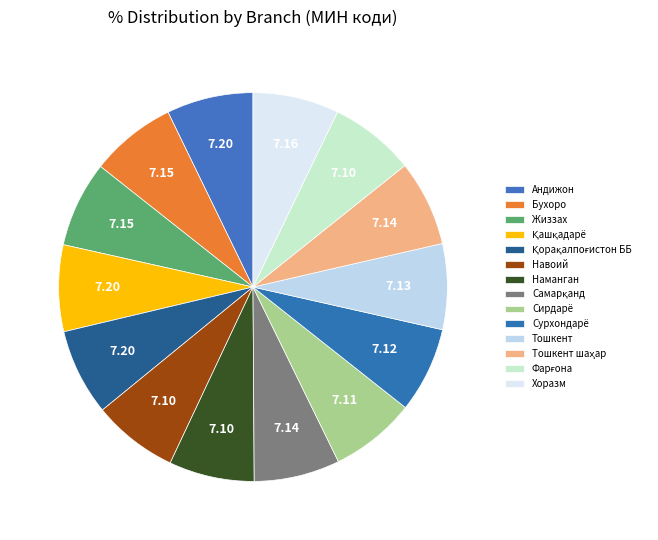

How many segments does this pie chart have?

14